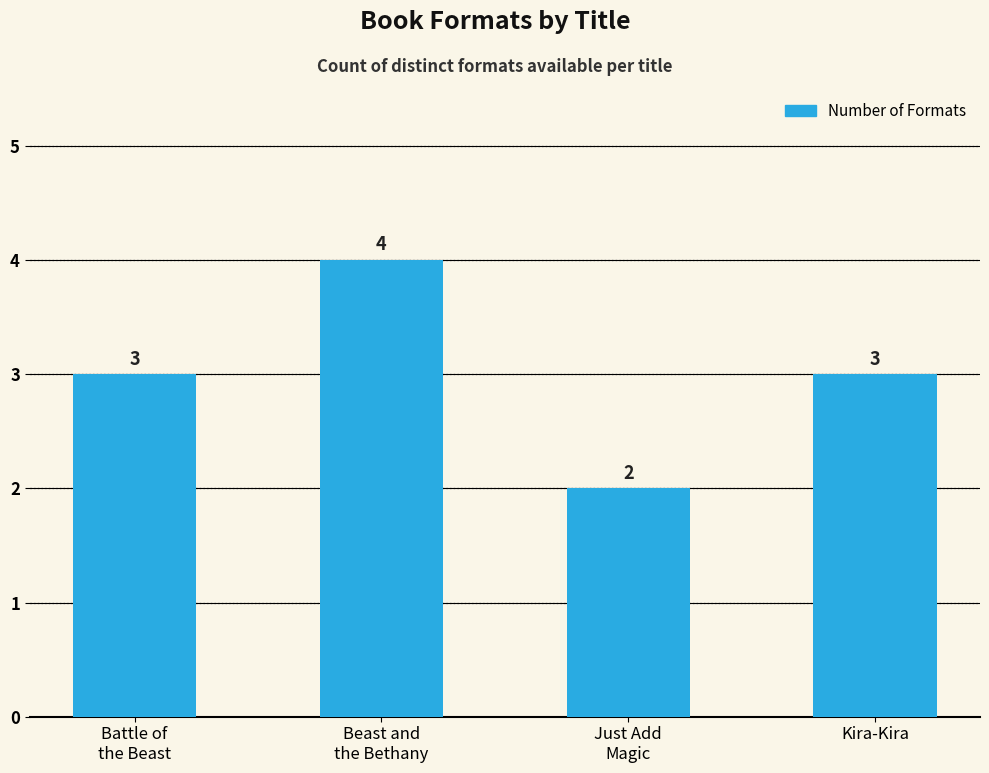

How many values are between 3 and 4?

3